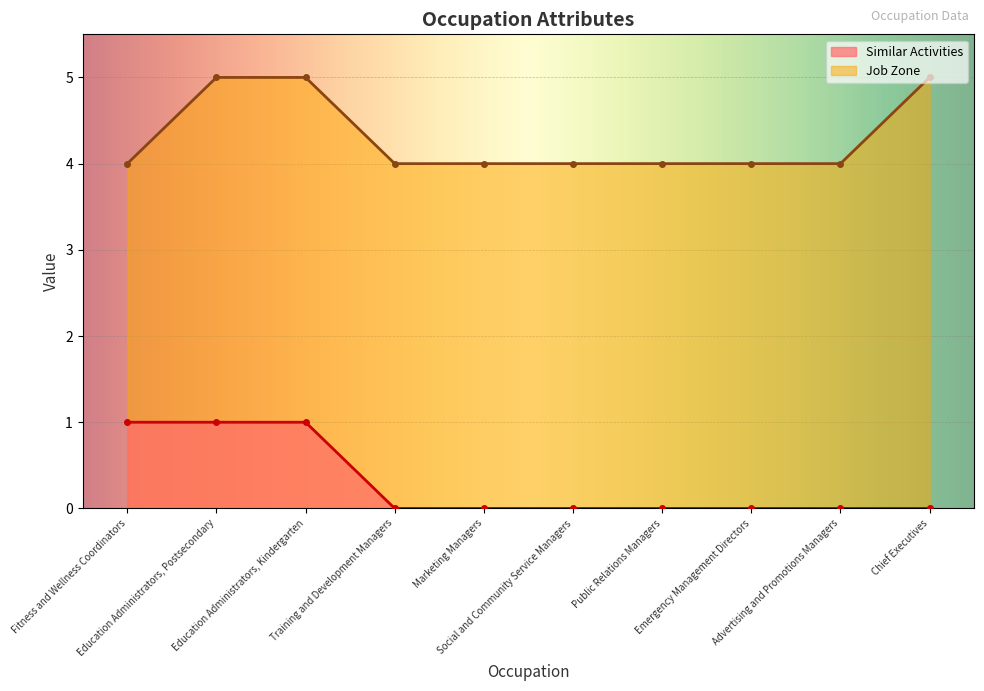

What is the difference between the maximum and minimum values in the Job Zone series?

1